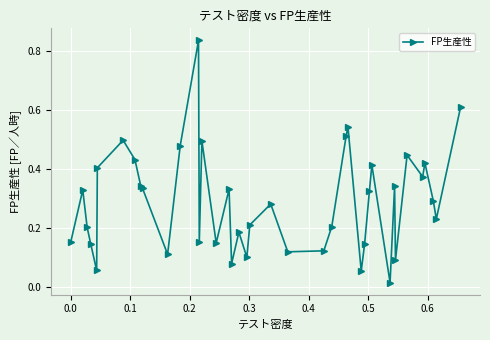

What is the sum of all values?

11.6